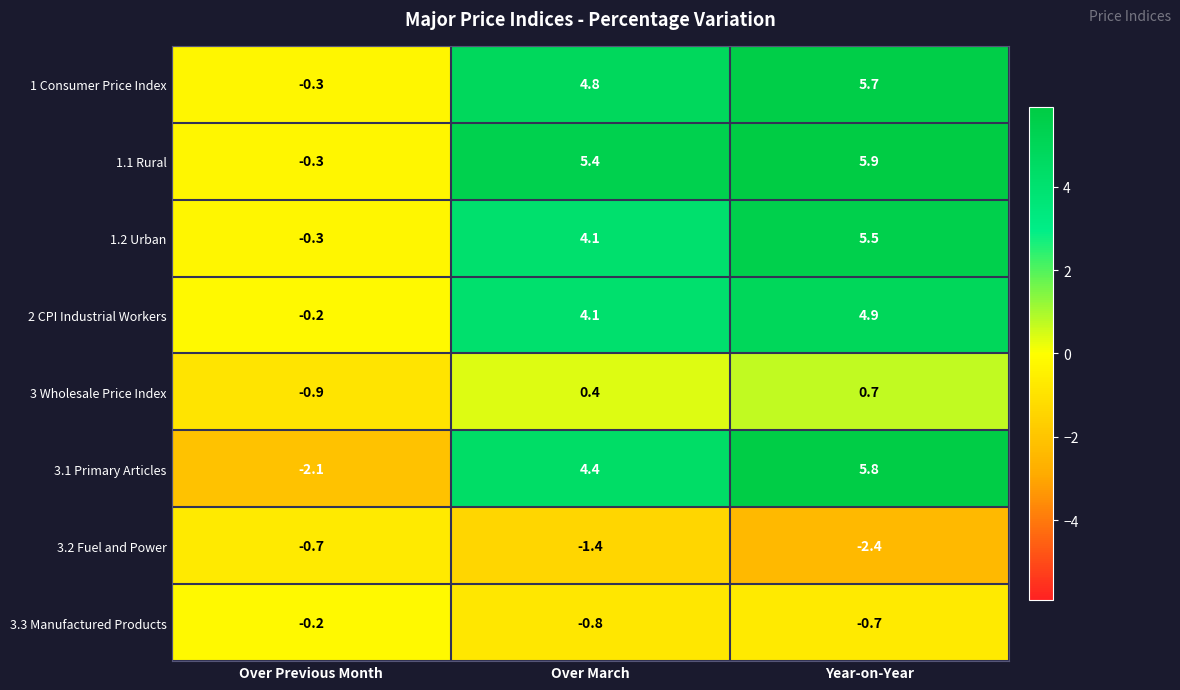

At how many categories does at least one series exceed 5?

2